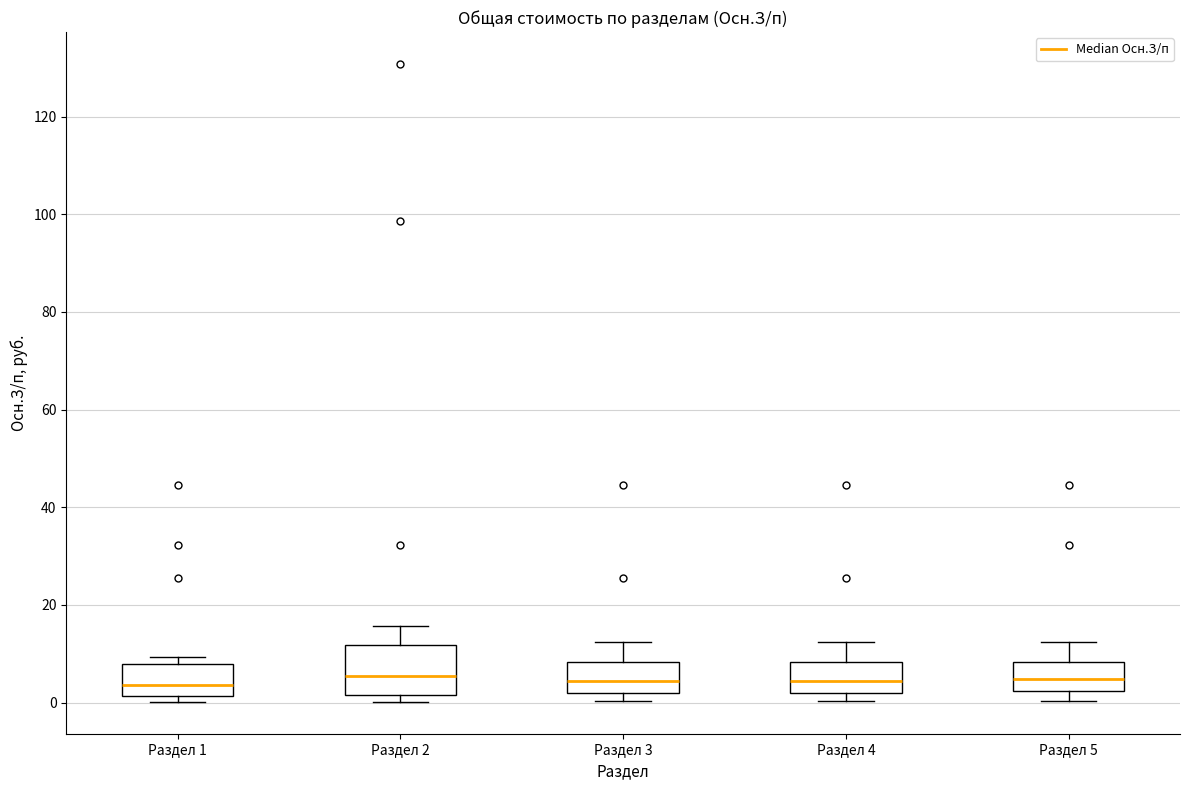

Where is the lower edge of the box for Раздел 4 on the y-axis? The values are not printed on the chart, so give them approximately, as read against the axis.

2